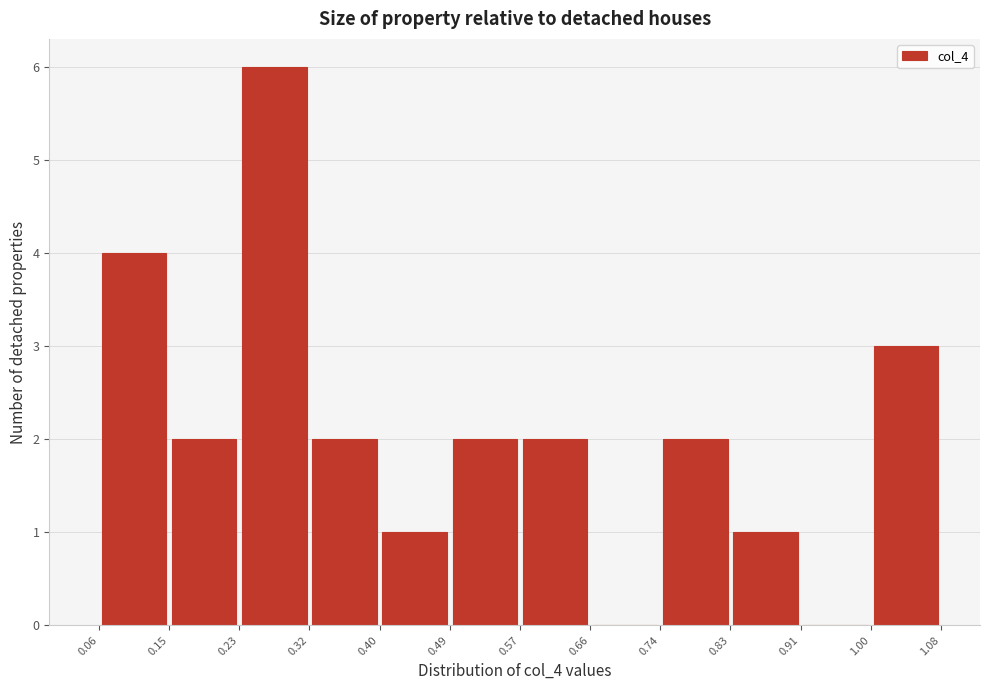

Over which range of the x-axis is the bar tallest?

0.23 to 0.32